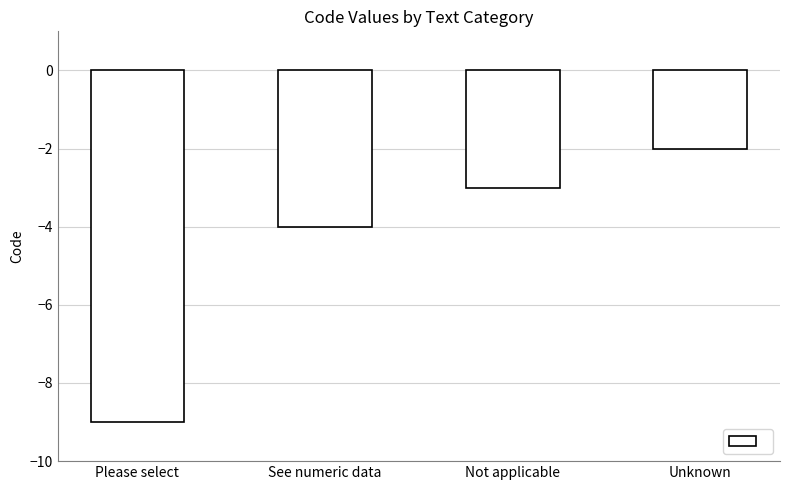

List the labels in order of value, smallest first.

Please select, See numeric data, Not applicable, Unknown